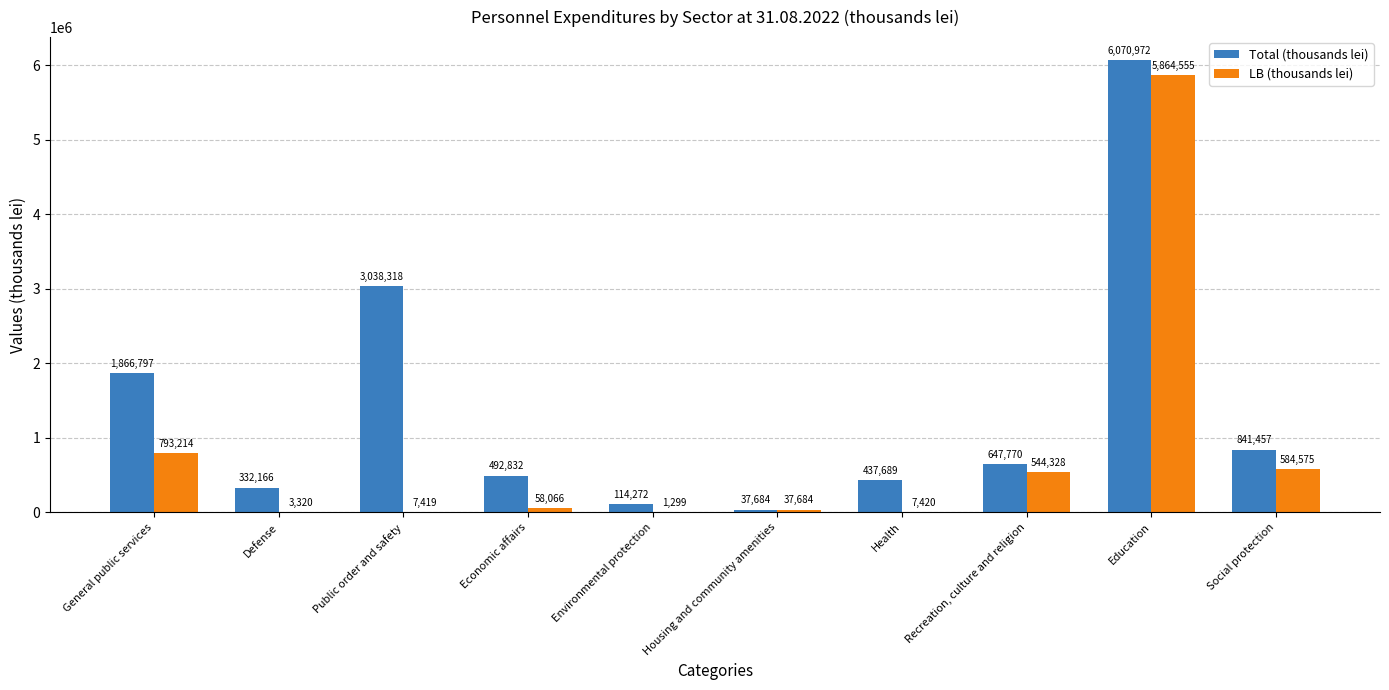

Are the bars grouped side by side (vs. stacked)?

Yes